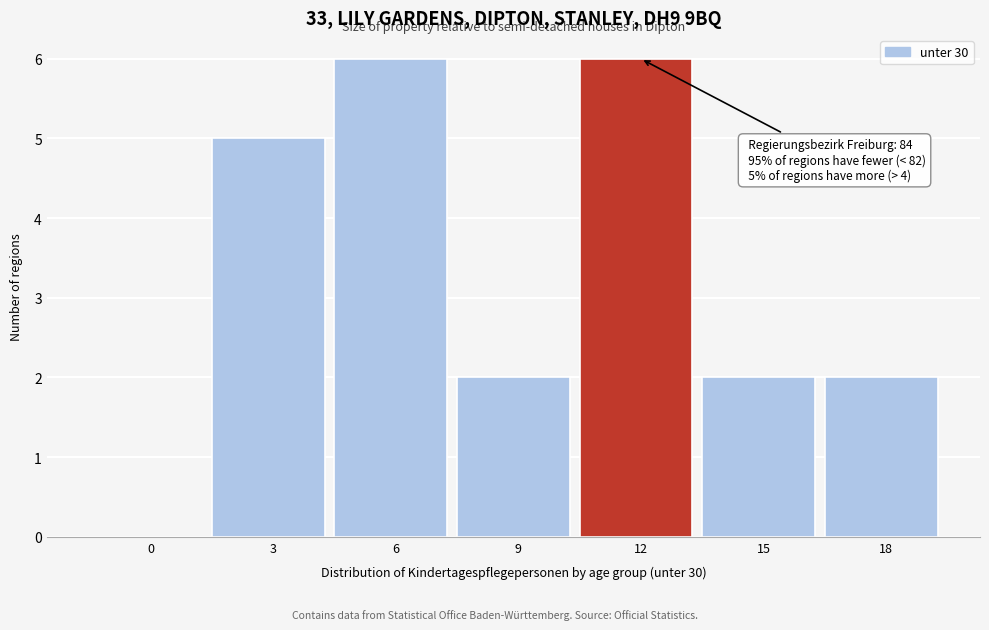

Reading left to right, list all the values displayed in this chart.

0=0	3=5	6=6	9=2	12=6	15=2	18=2